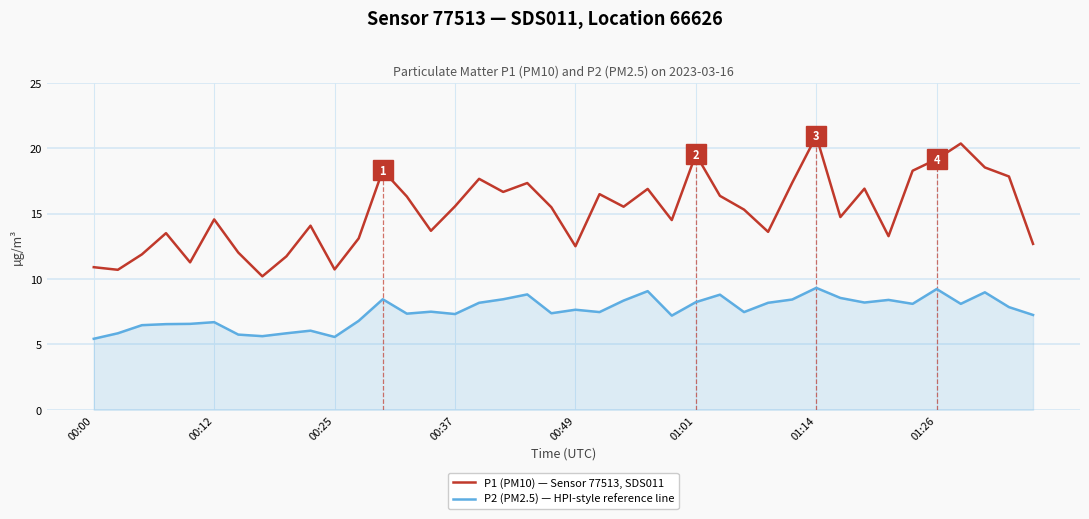

How many distinct data groups are displayed?

2